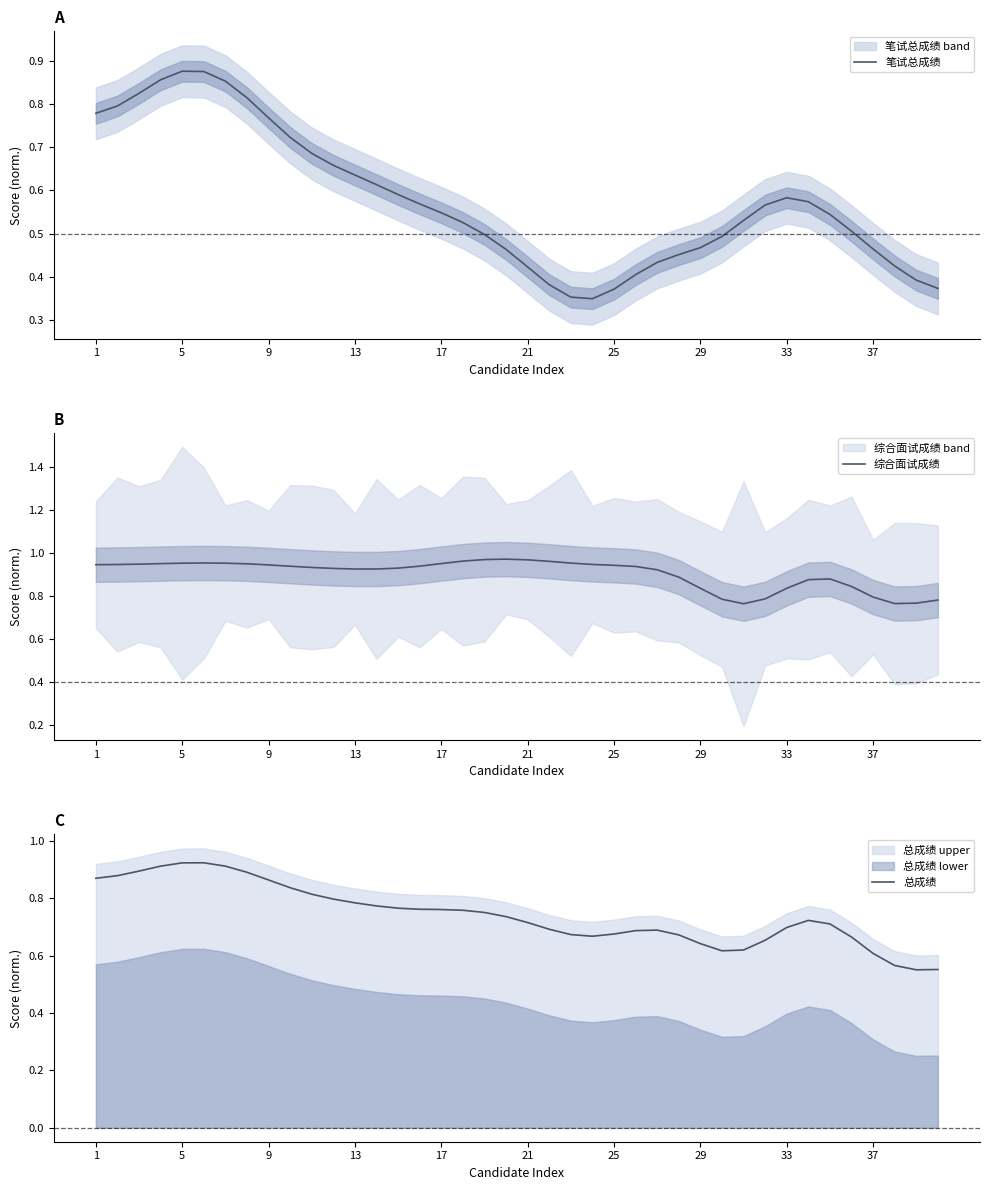

What is the highest value of the 笔试总成绩 series?

0.9